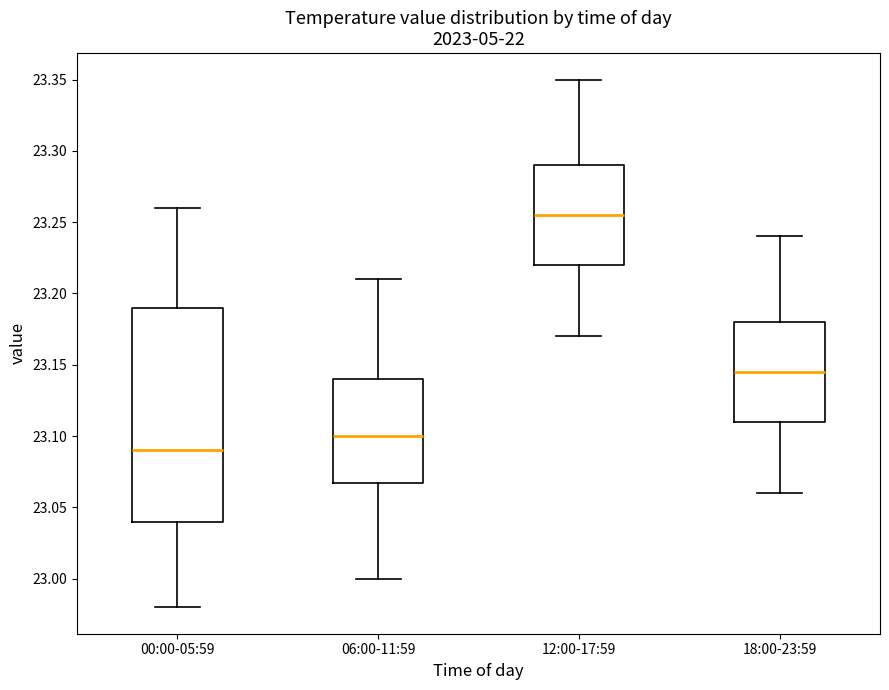

Reading left to right, read every box against the y-axis: the position of its median line, the range the box covers, and the ends of its whiskers. The values are not printed on the chart, so give them approximately, as read against the axis.

00:00-05:59: median 23.090, box 23.040 to 23.190, whiskers 22.980 to 23.260
06:00-11:59: median 23.100, box 23.070 to 23.140, whiskers 23.000 to 23.210
12:00-17:59: median 23.255, box 23.220 to 23.290, whiskers 23.170 to 23.350
18:00-23:59: median 23.145, box 23.110 to 23.180, whiskers 23.060 to 23.240